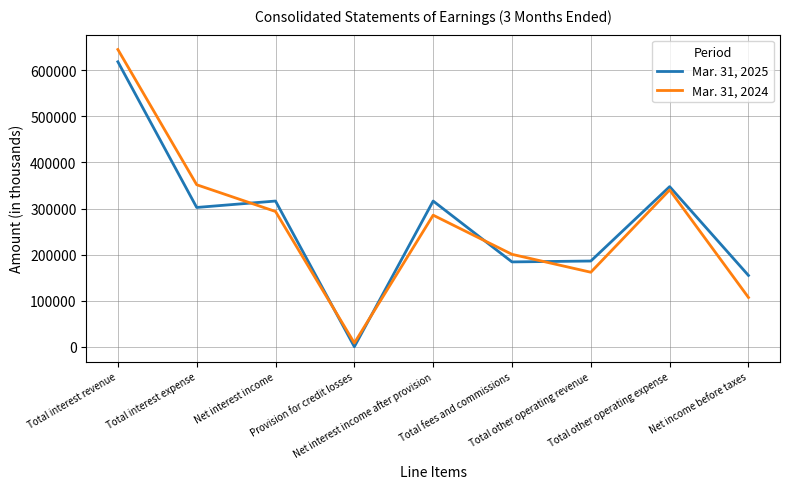

What position from the left is Total interest revenue?

1